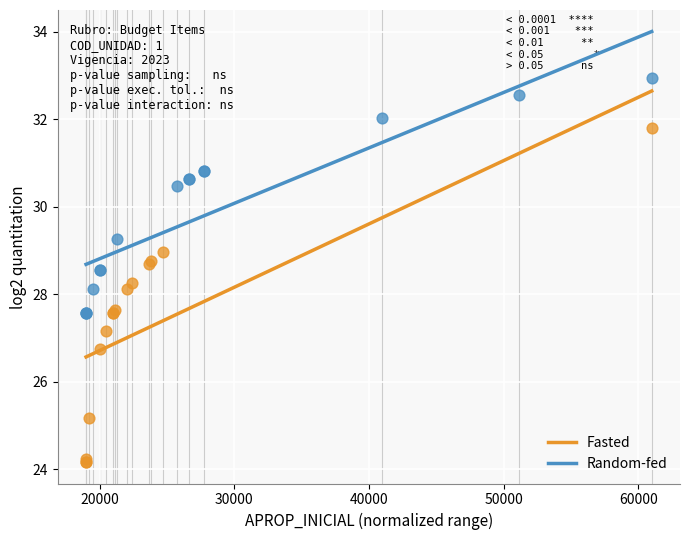

Which series contains the highest Y value?

Random-fed